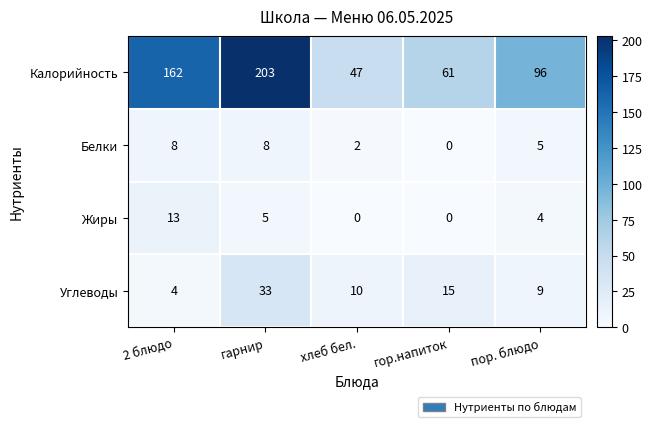

Which series has the largest total across all categories?

Калорийность